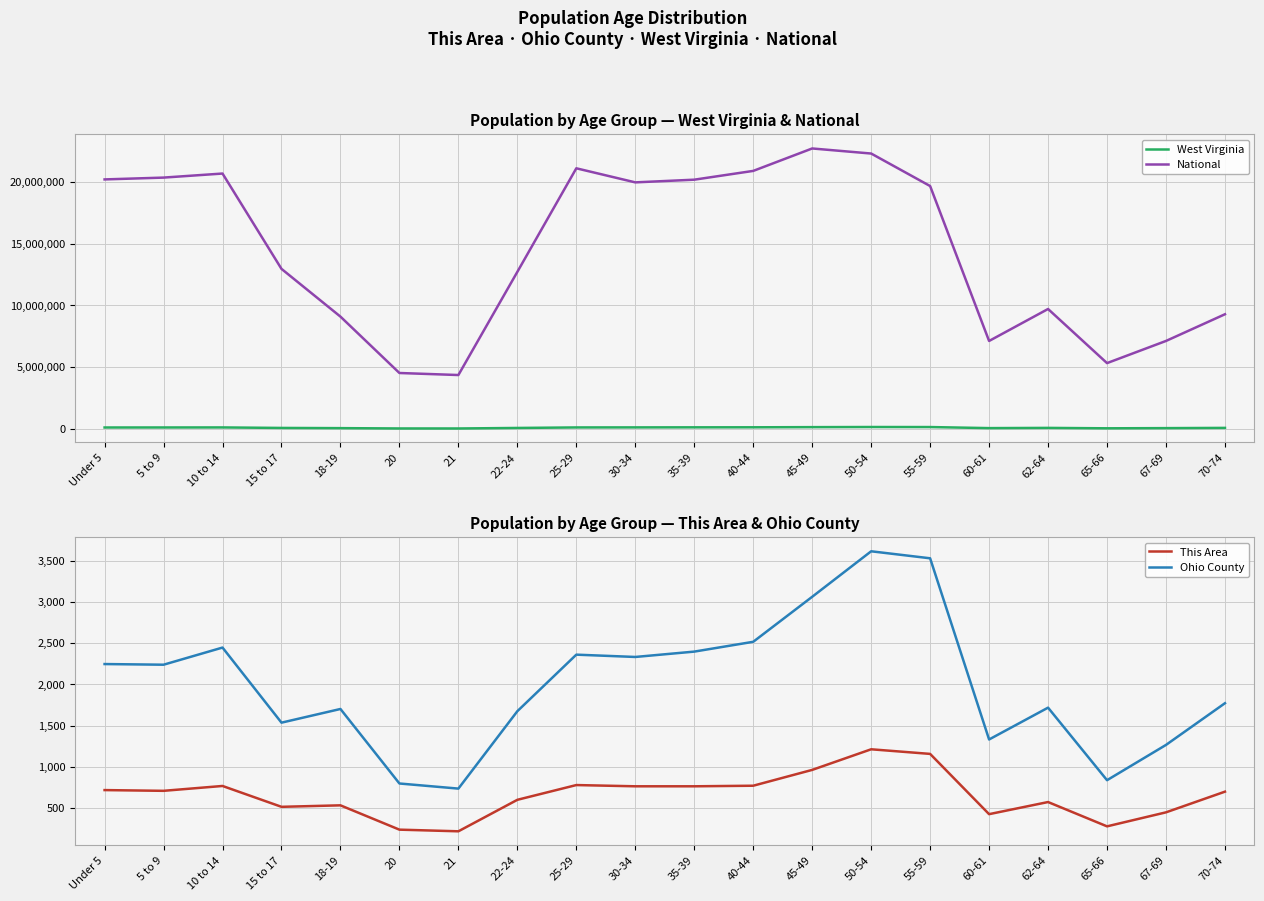

At which category does Ohio County reach its first local valley?

5 to 9